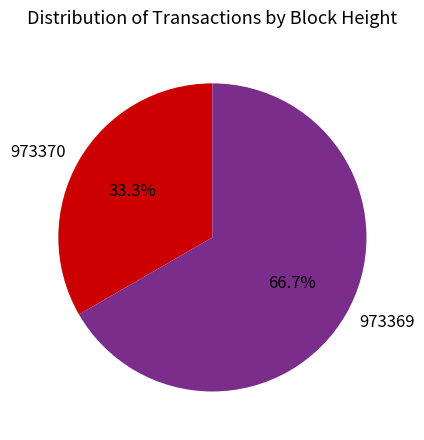

True or false: 973370 accounts for 33% of the total.

True